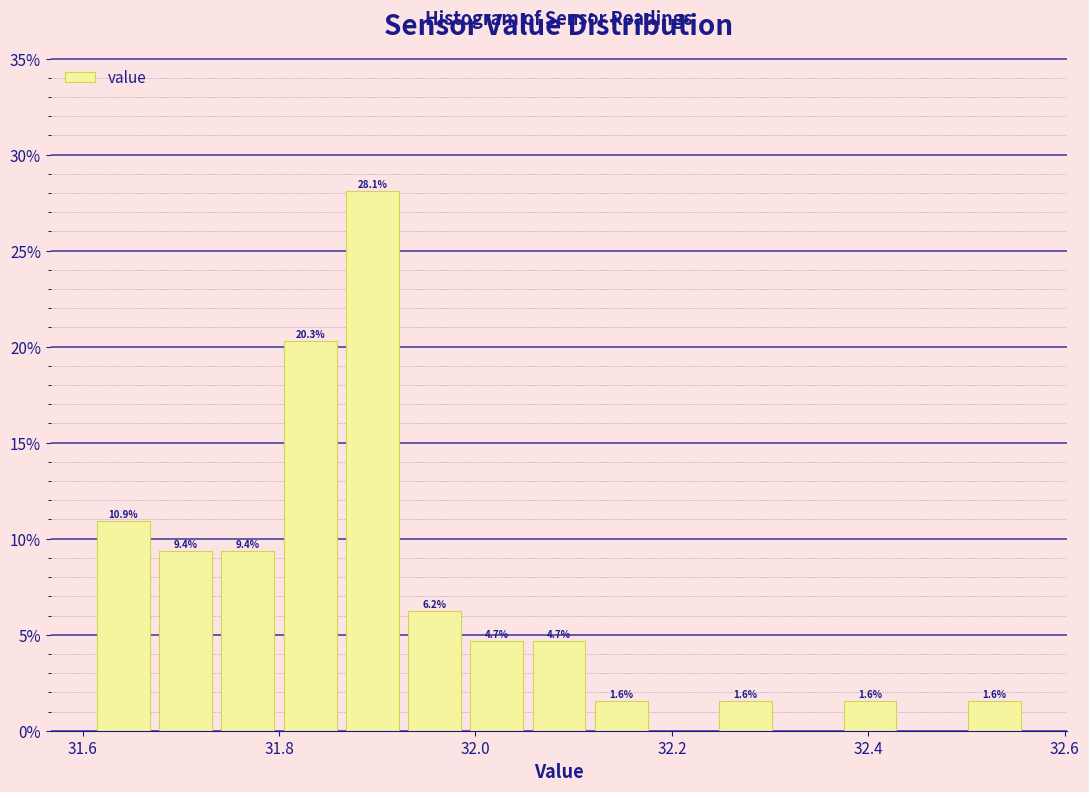

Read against the x-axis, roughly where is the centre of the tallest bar?

31.90